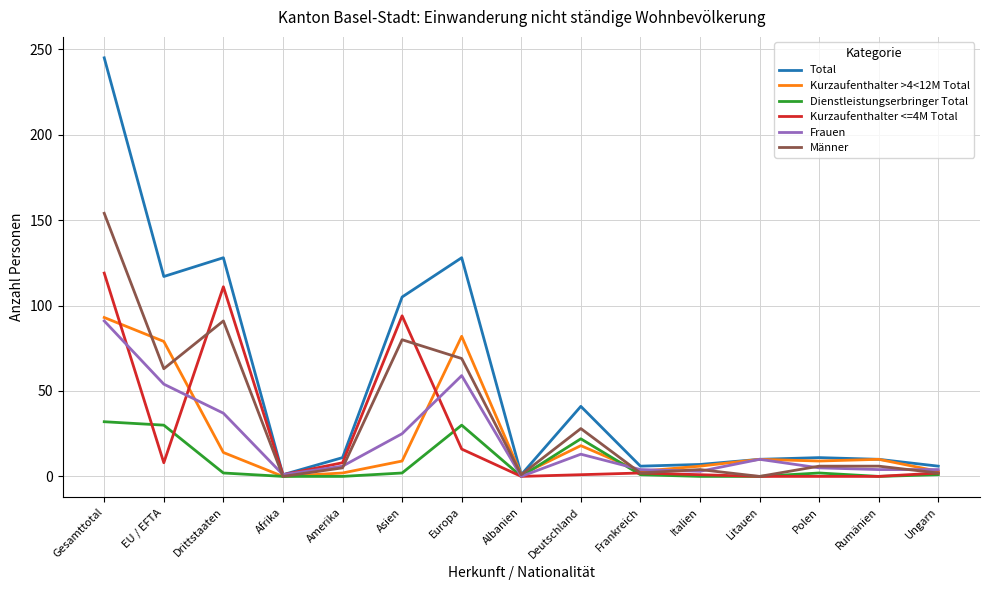

Is it true that Total equals 245 at Gesamttotal?

True